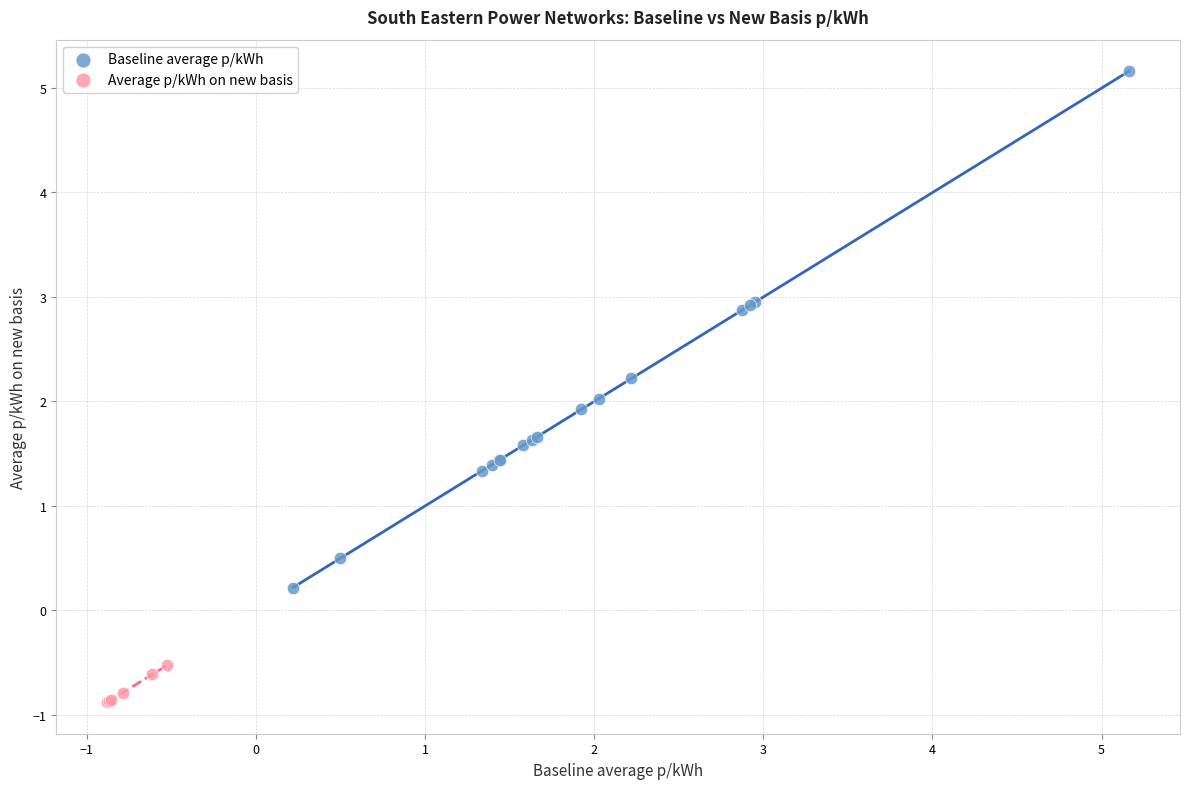

Which series contains the highest Y value?

Baseline average p/kWh